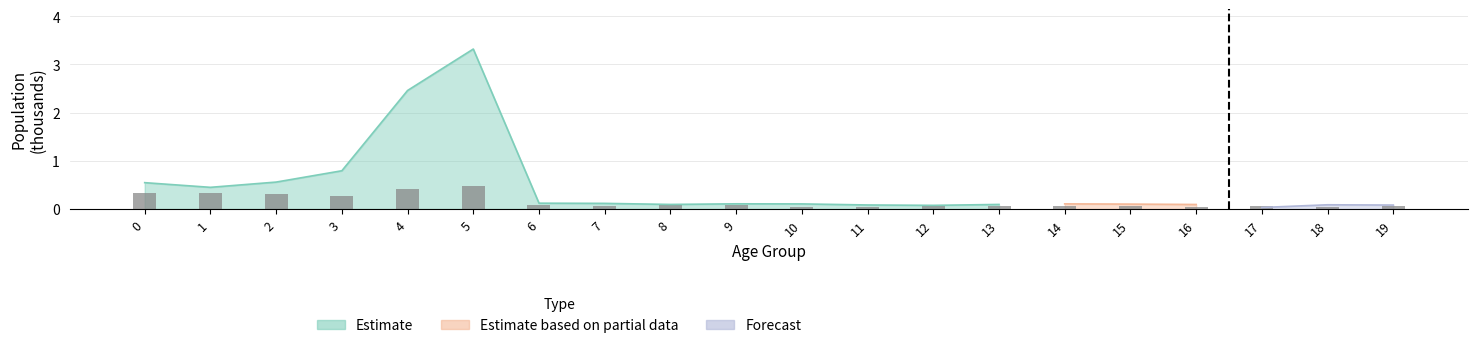

Reading left to right, list all the values displayed in this chart.

0.3	0.3	0.3	0.3	0.4	0.5	0.1	0.1	0.1	0.1	0.1	0.0	0.1	0.1	0.1	0.1	0.0	0.1	0.0	0.1